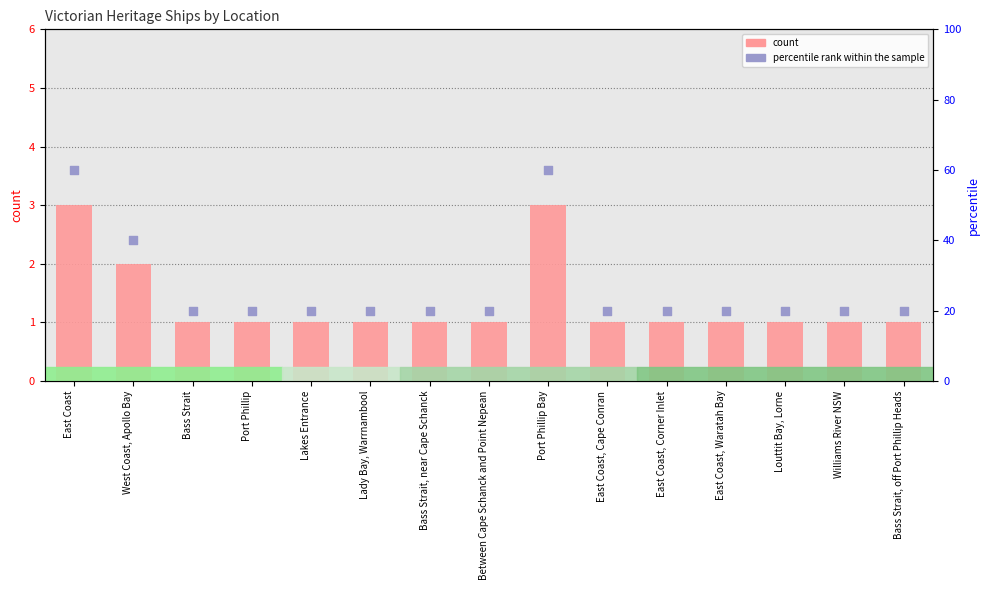

At which category is the sum across all series the highest?

East Coast